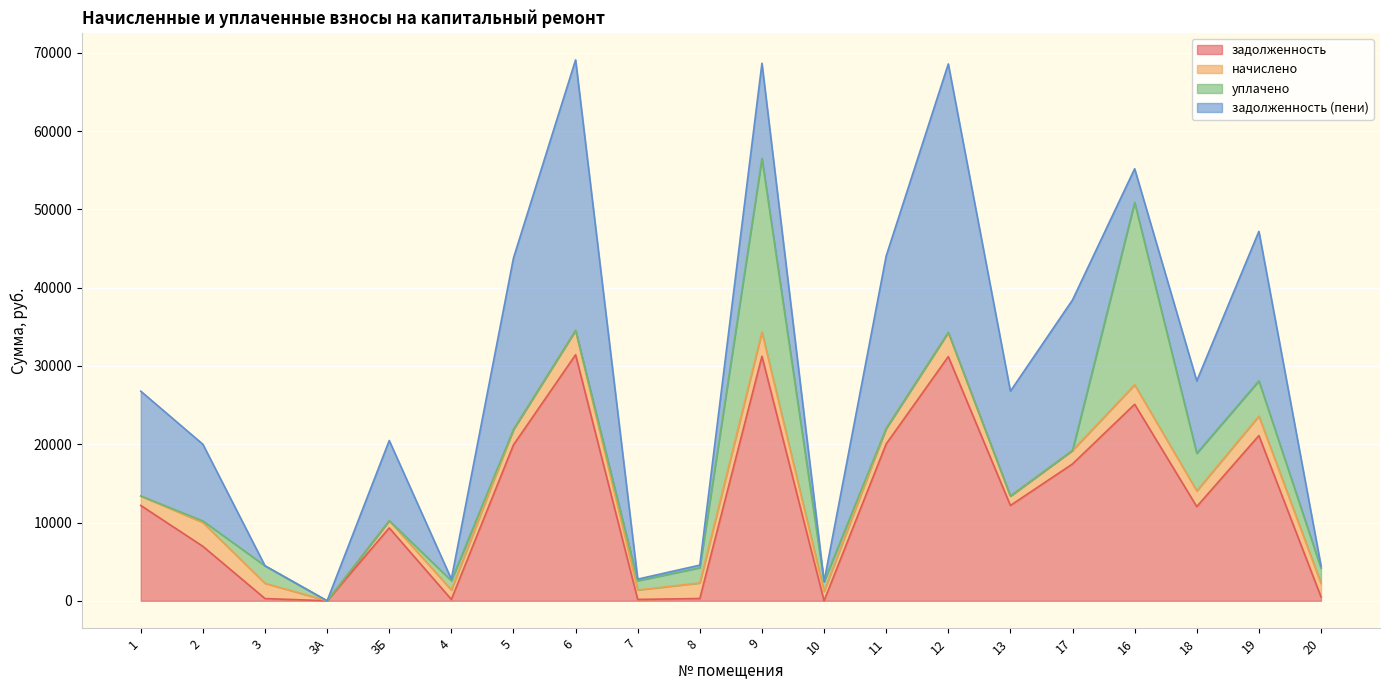

What is the maximum value shown in the chart?

34550.4